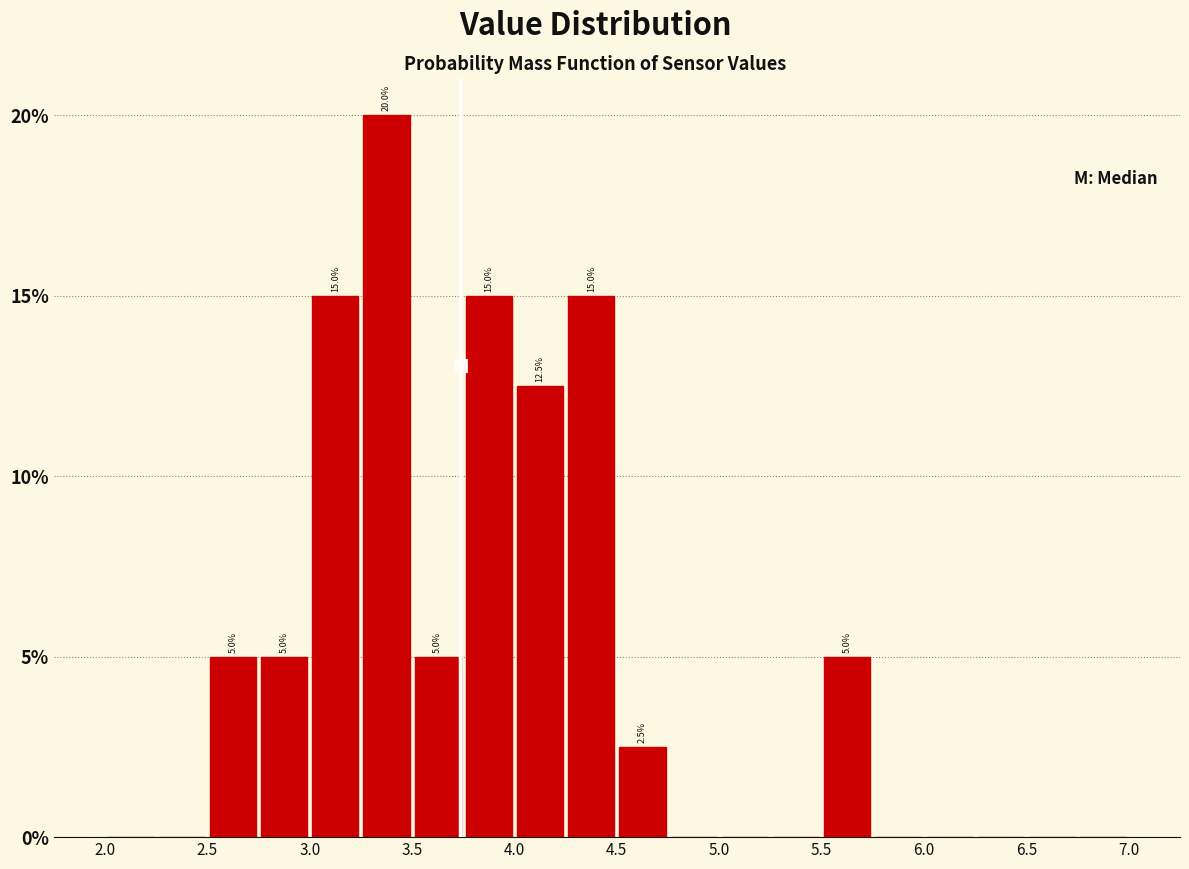

Which range on the x-axis has the tallest bar?

3.25 to 3.50